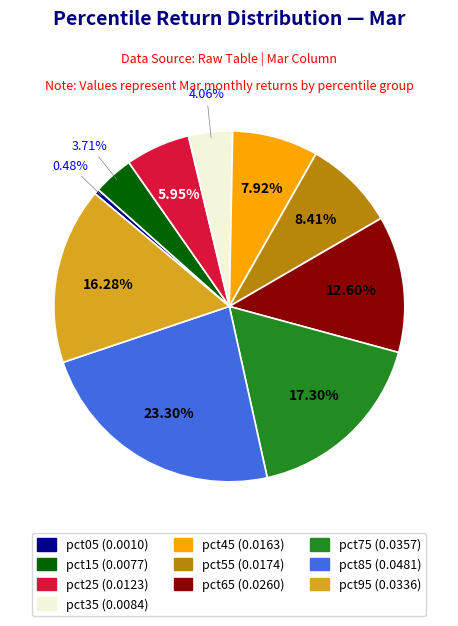

Combined, do pct95 and pct65 account for over 50%?

No